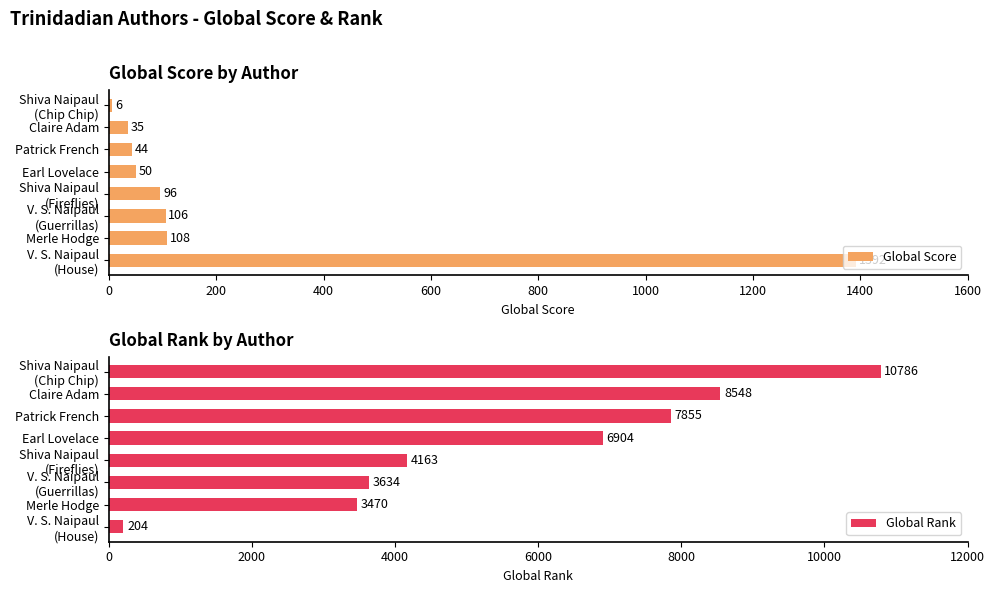

True or false: Global Score has a value of 35 at Claire Adam.

True